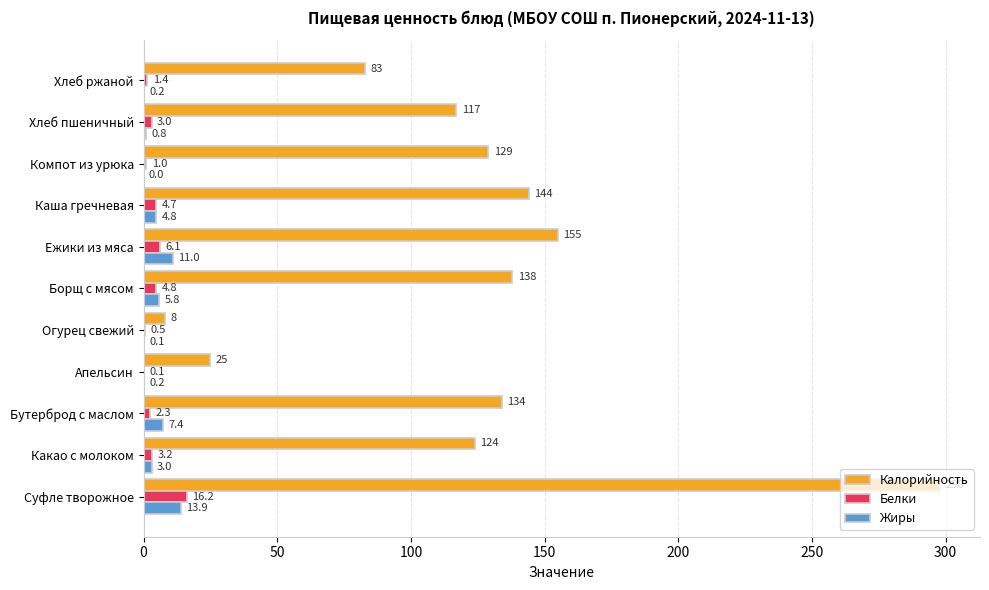

At which category is the sum across all series the highest?

Суфле творожное